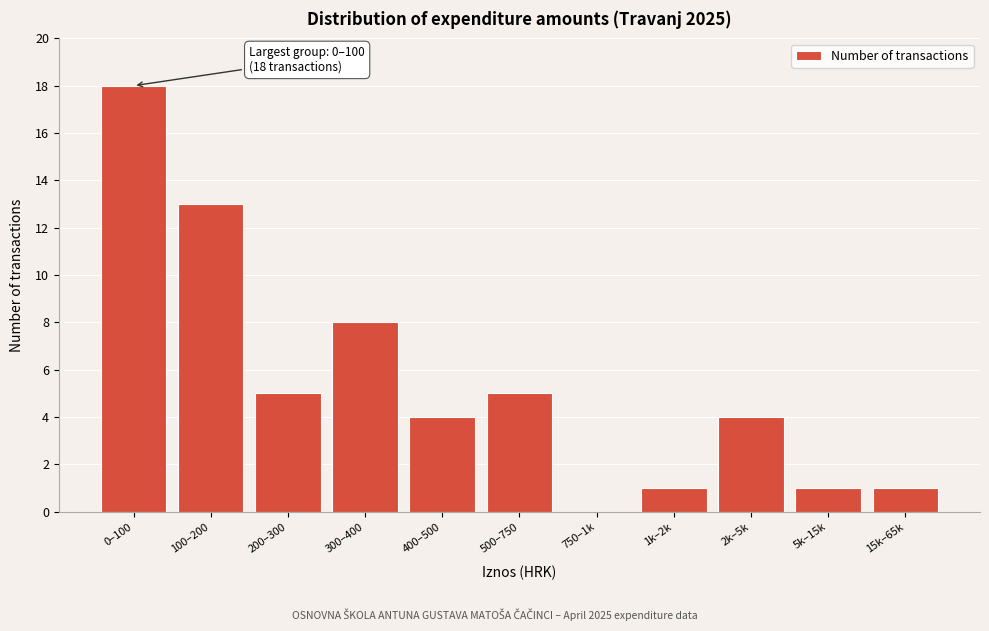

Reading left to right, transcribe all the data shown in this chart.

0–100=18	100–200=13	200–300=5	300–400=8	400–500=4	500–750=5	750–1k=0	1k–2k=1	2k–5k=4	5k–15k=1	15k–65k=1